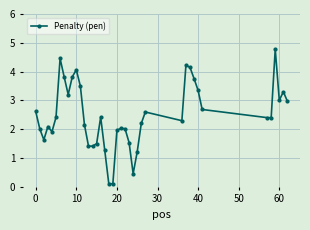

What is the value of the 40th point from the left?

3.0